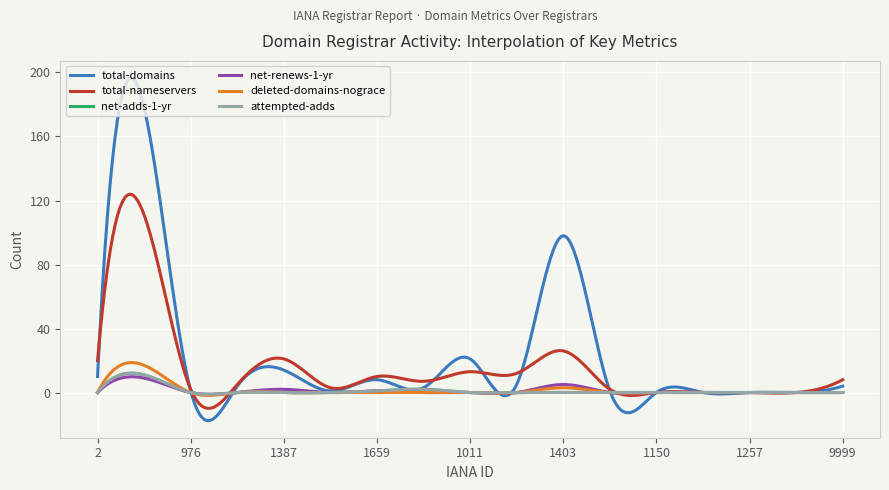

Does the chart have visible grid lines?

Yes